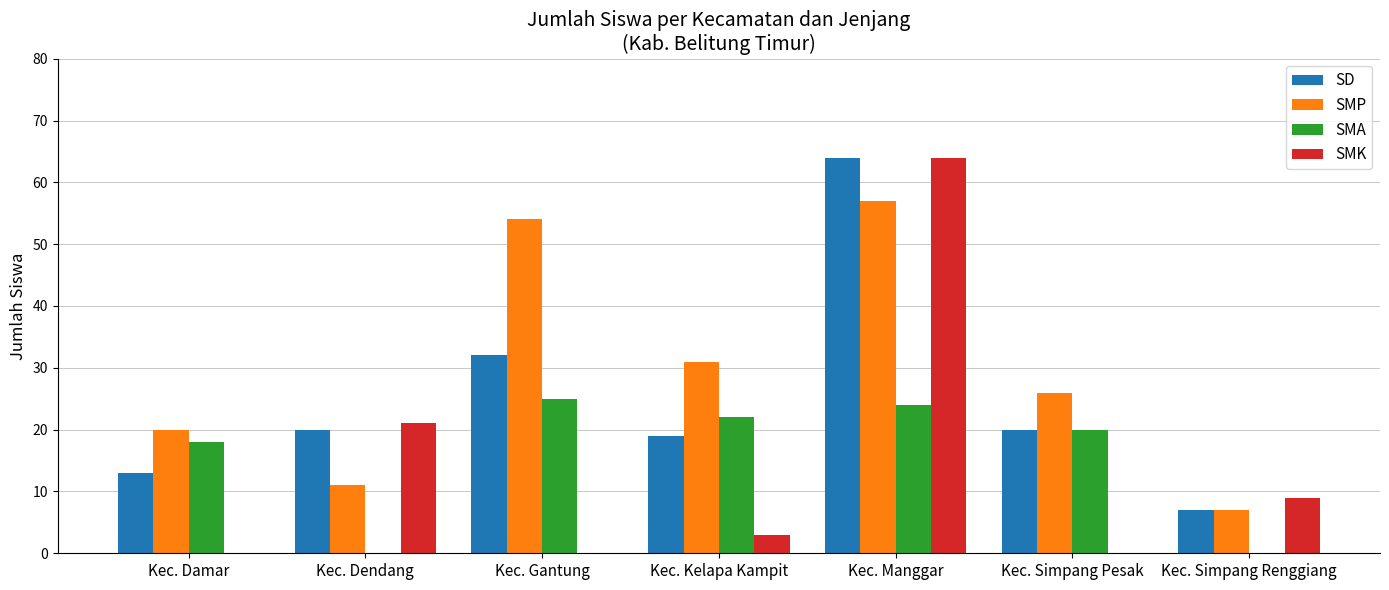

Between Kec. Damar and Kec. Manggar, which series saw the biggest shift?

SMK